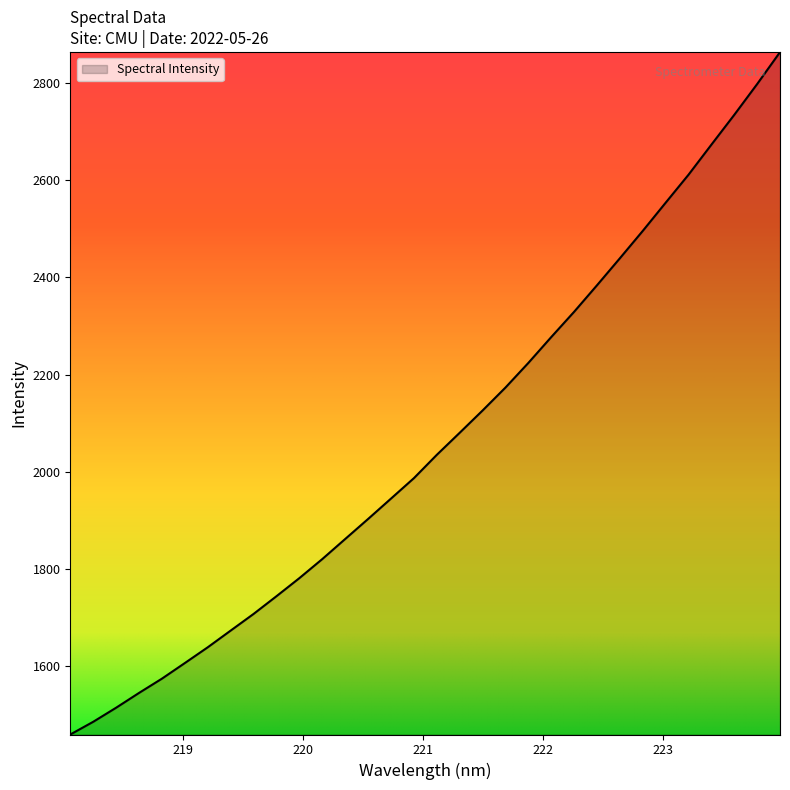

What is the difference between the maximum and minimum values?

1403.9